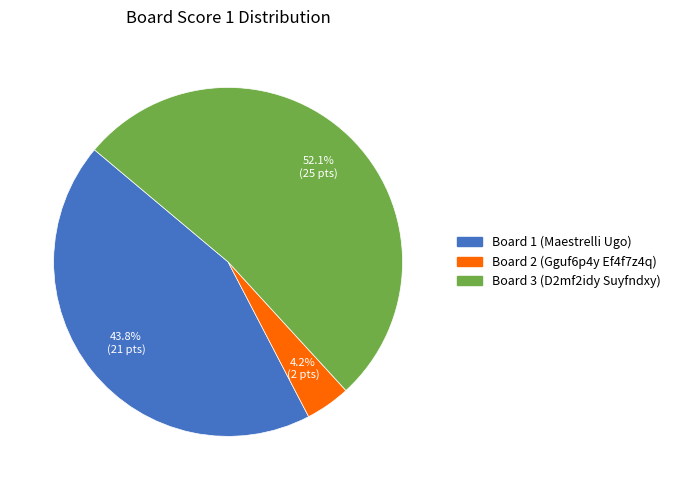

To the nearest percent, what portion does Board 3 (D2mf2idy Suyfndxy) represent?

52%